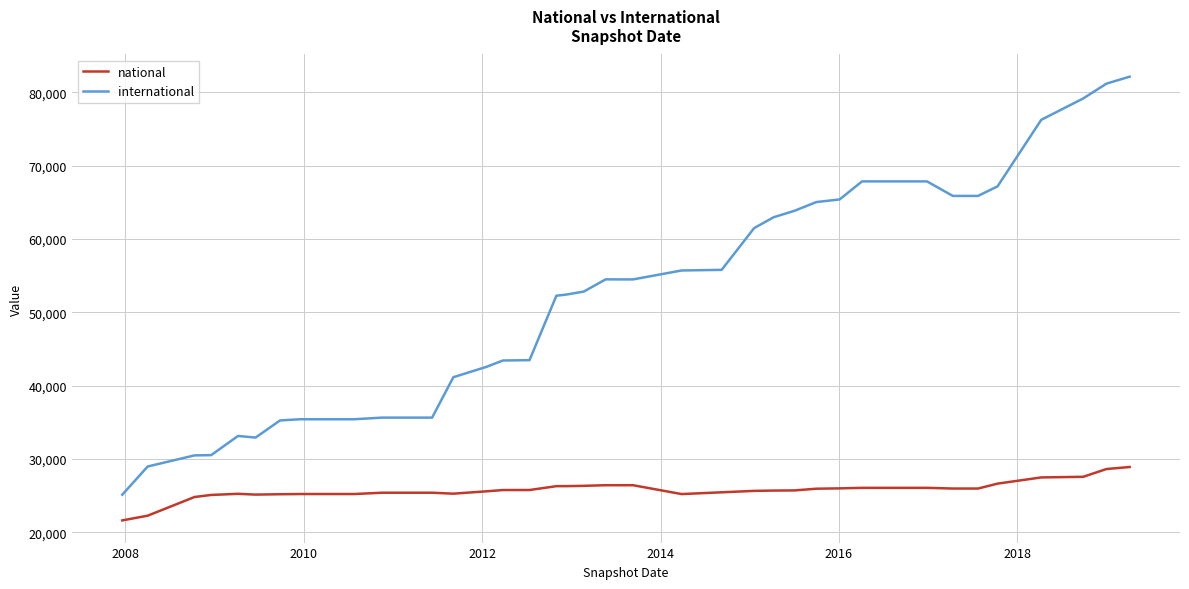

How many series are shown in this chart?

2